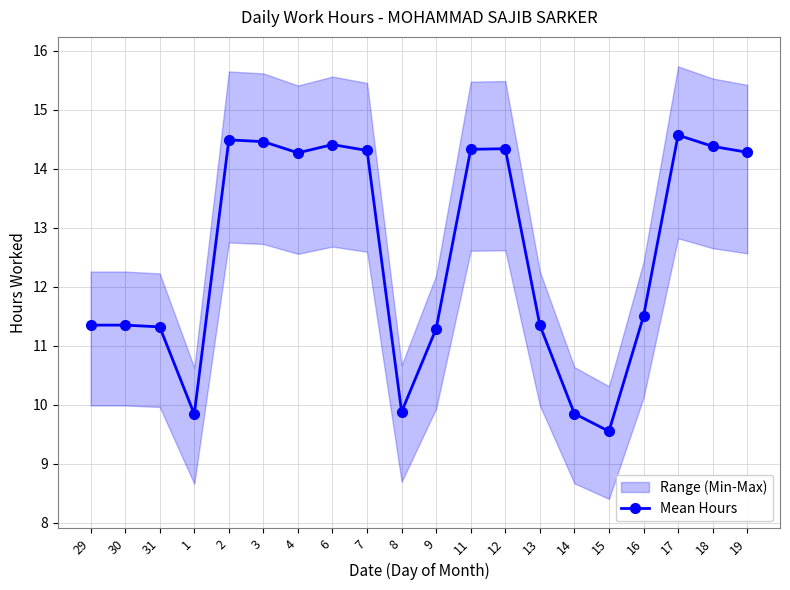

The value at 11 is 14.3. True or false?

True